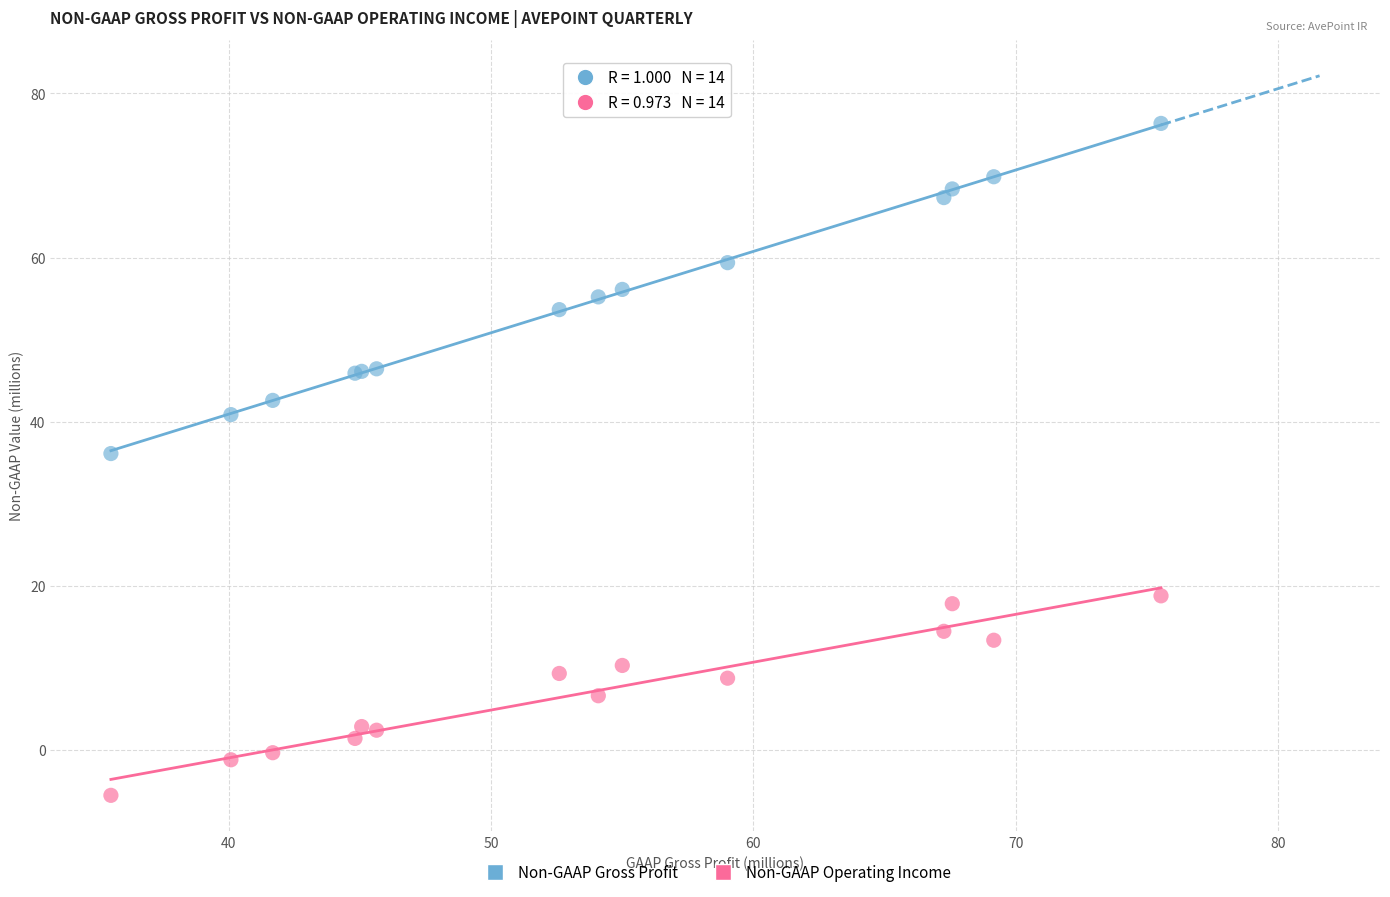

What are all the series names shown in the legend?

Non-GAAP Gross Profit, Non-GAAP Operating Income